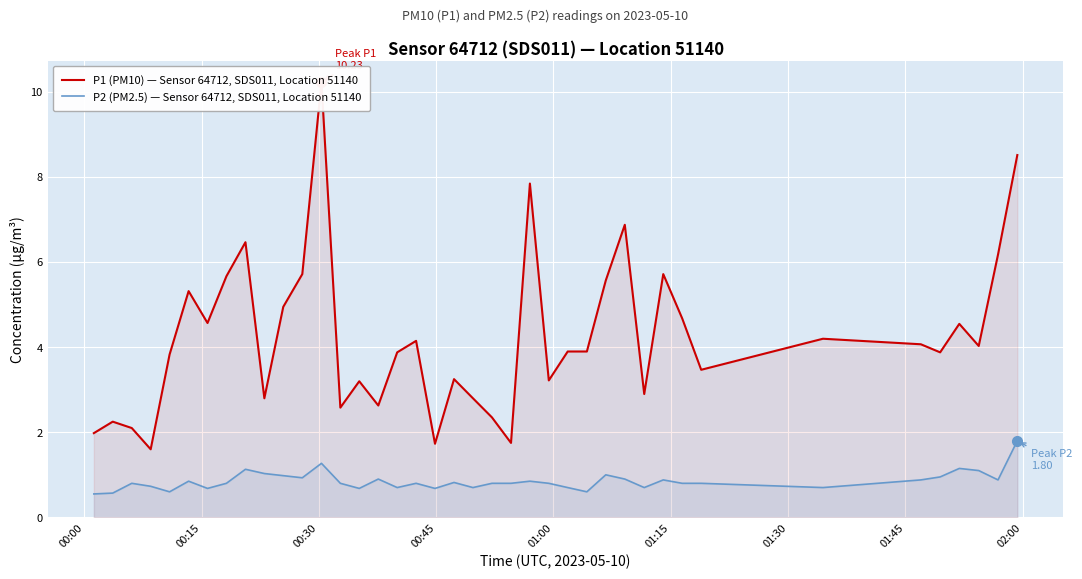

Rank the series by their average value, from lowest to highest.

P2 (PM2.5) — Sensor 64712, SDS011, Location 51140, P1 (PM10) — Sensor 64712, SDS011, Location 51140